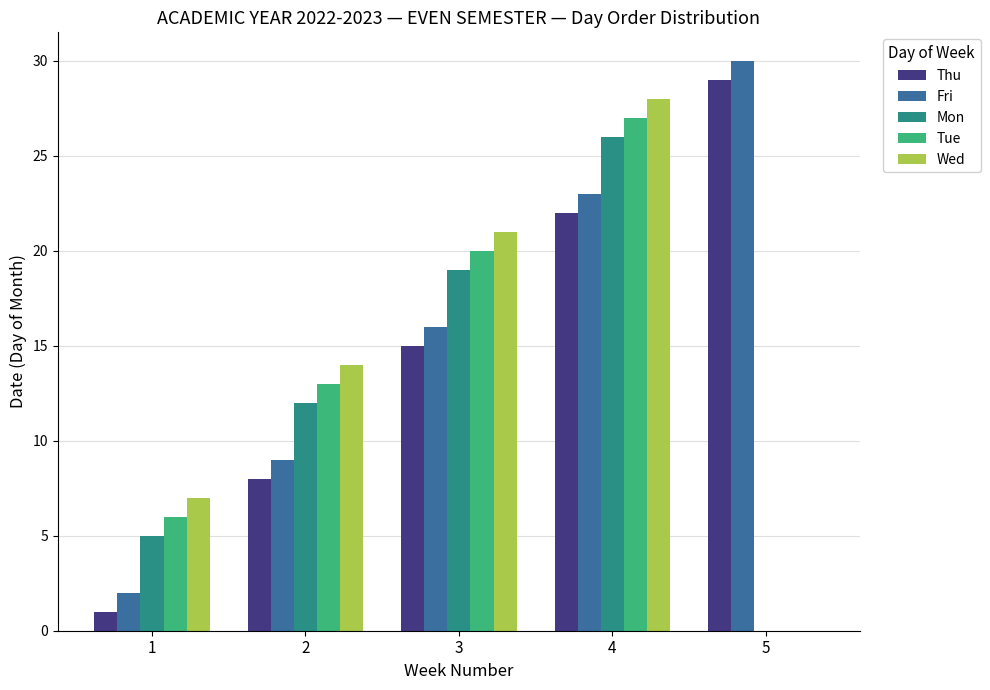

What are all the series names shown in the legend?

Thu, Fri, Mon, Tue, Wed